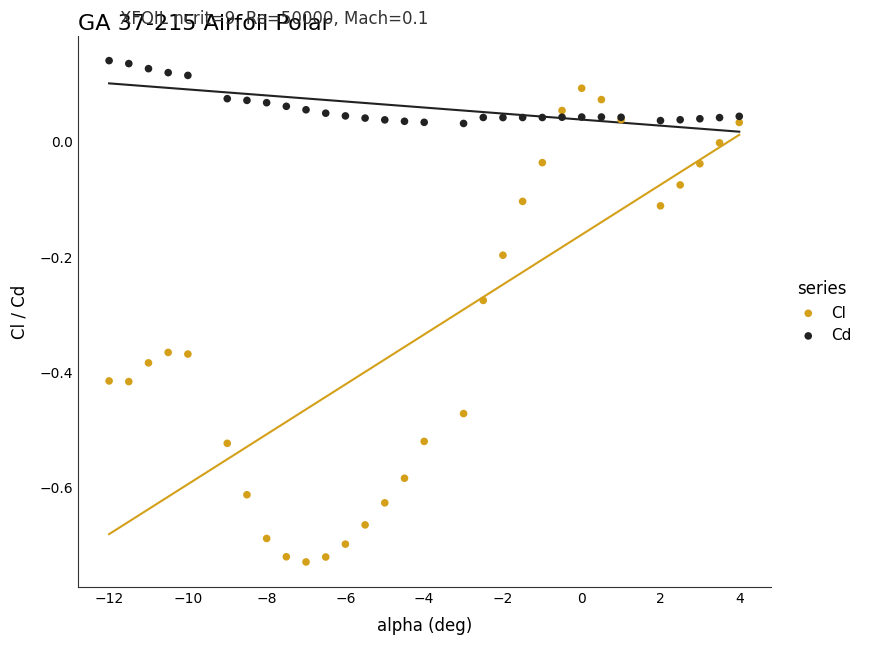

Which series has the largest Y range (max minus min)?

Cl